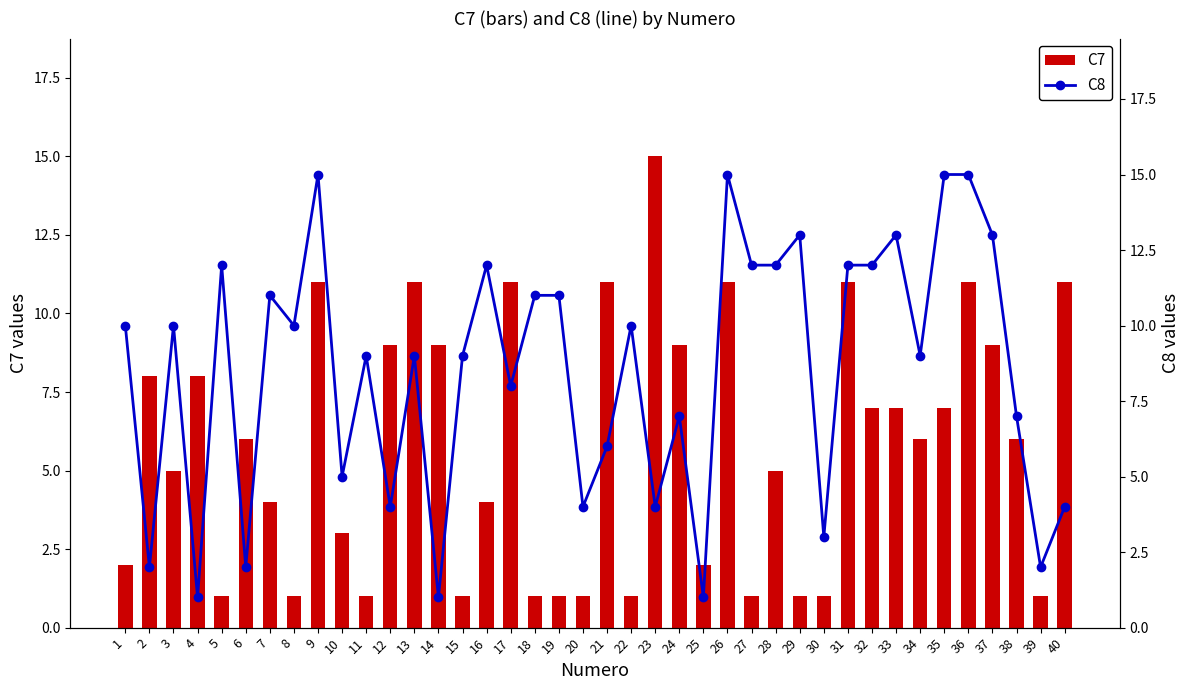

The value of C7 at 33 is 7. True or false?

True